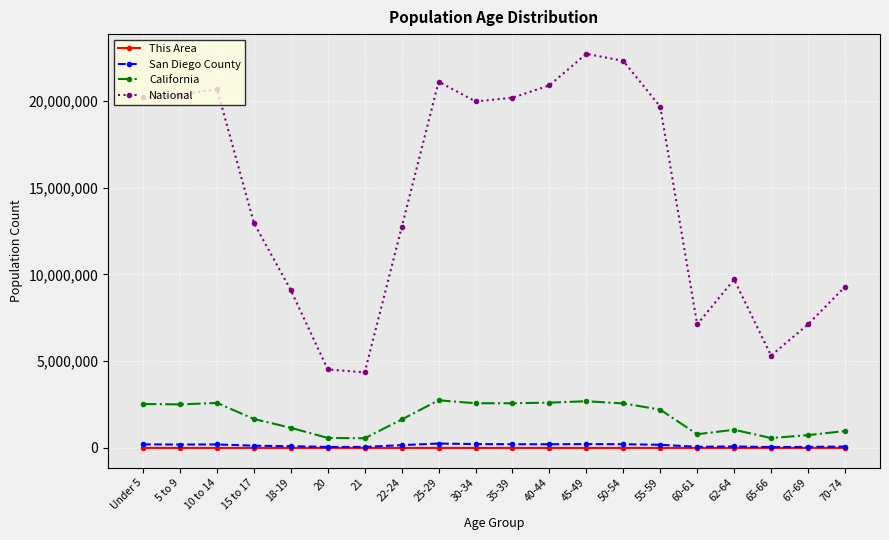

Is the value of San Diego County at 10 to 14 greater than the value of National at 35-39?

No